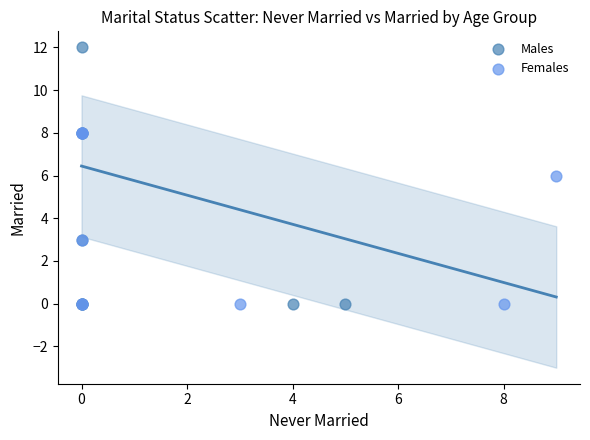

Which series contains the highest Y value?

Males